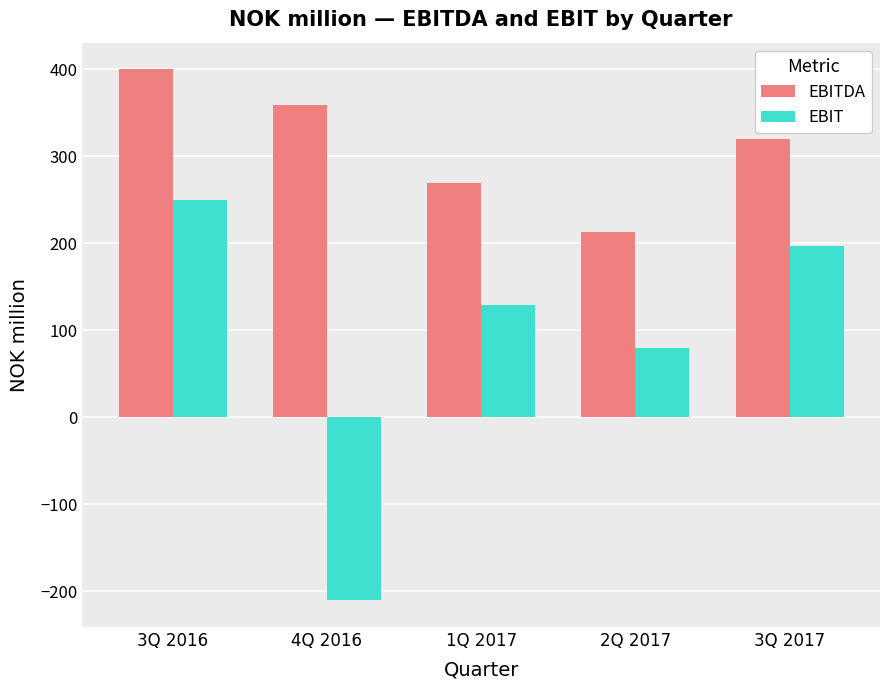

What is the spread (max minus min) of values at 1Q 2017?

139.9